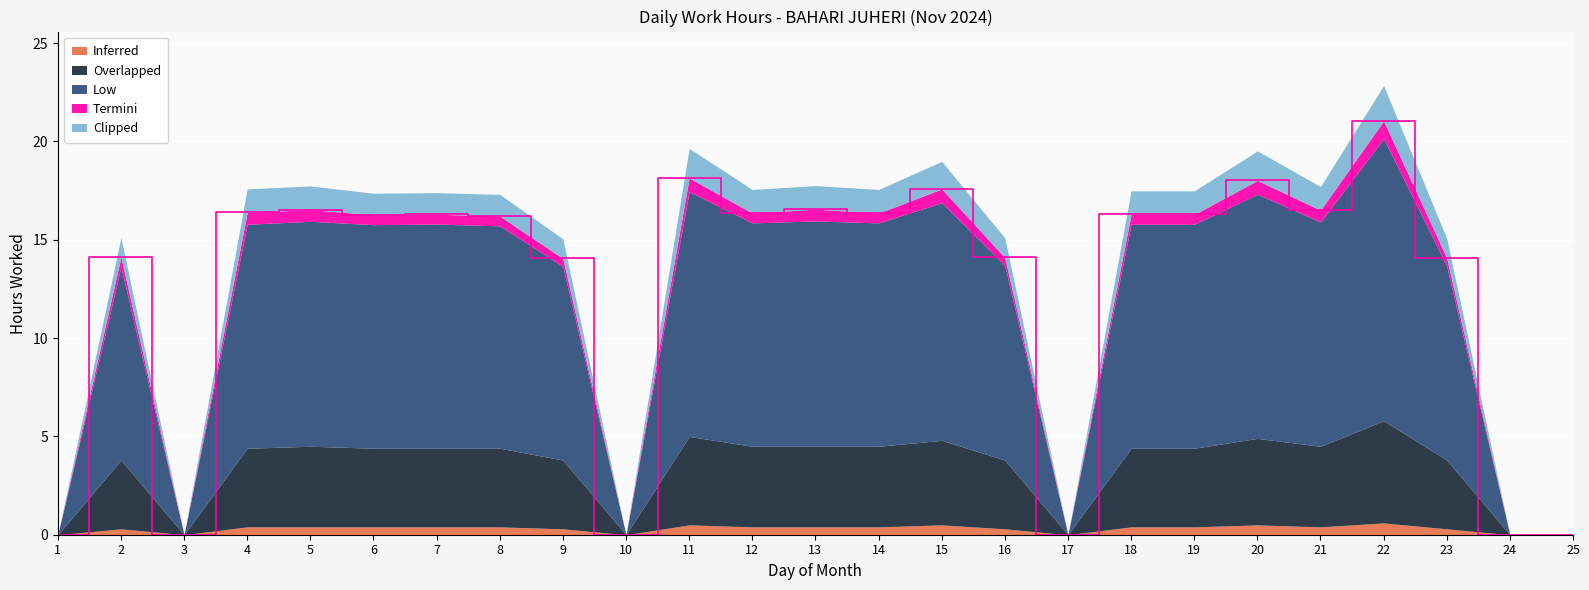

True or false: Termini and Clipped cross at least once.

False